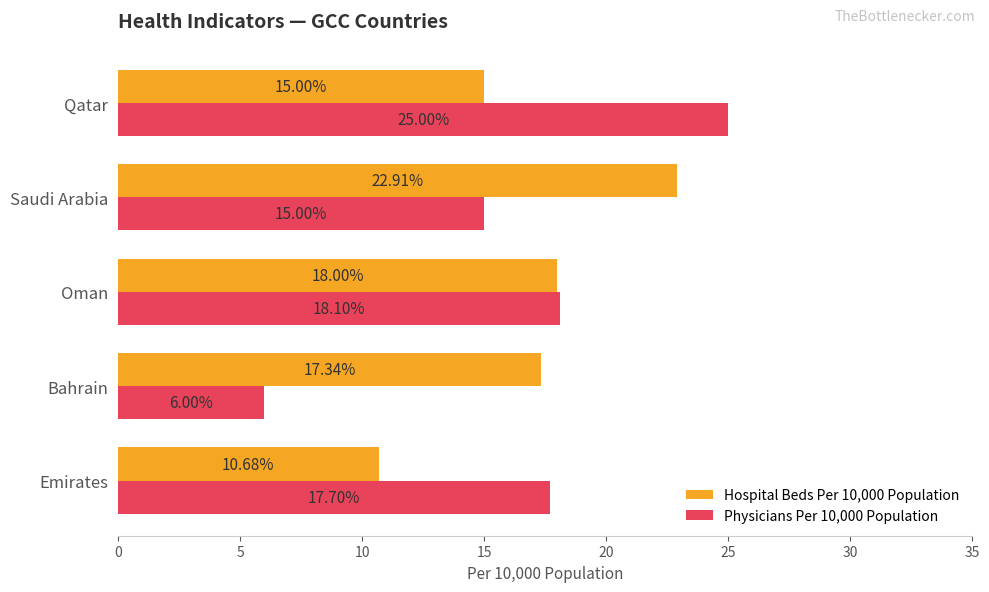

What is the sum of all Physicians Per 10,000 Population values?

81.8